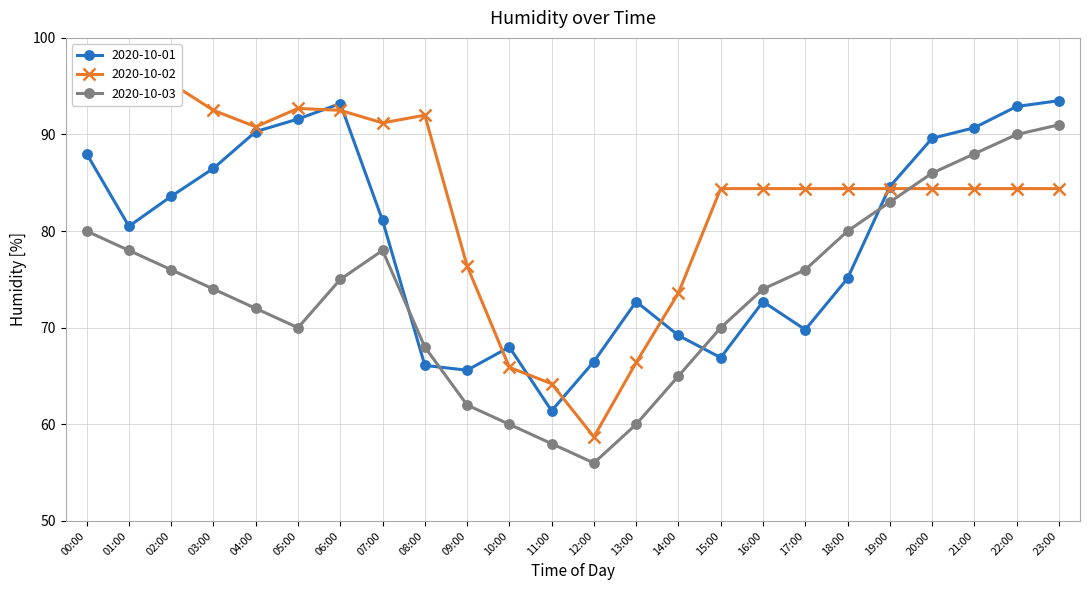

What is the value of the 2020-10-02 point at the 24th from the left?

84.4